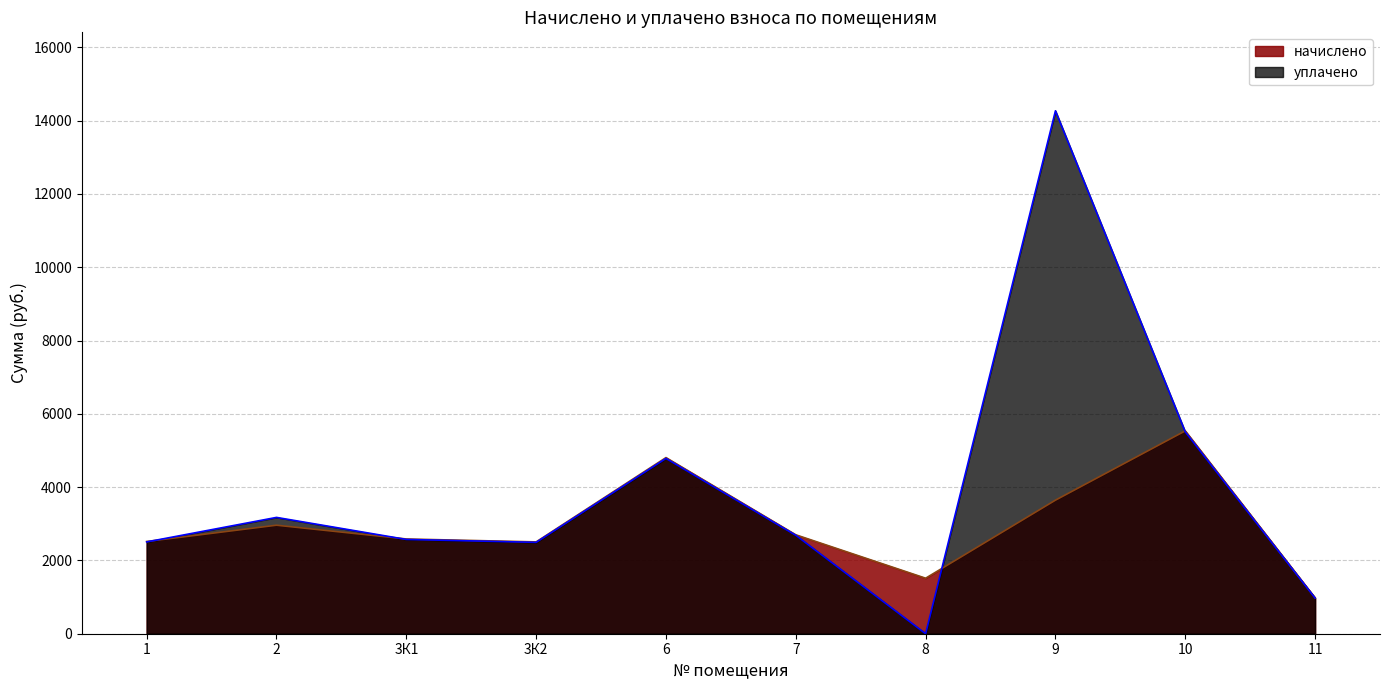

How many series are shown in this chart?

2